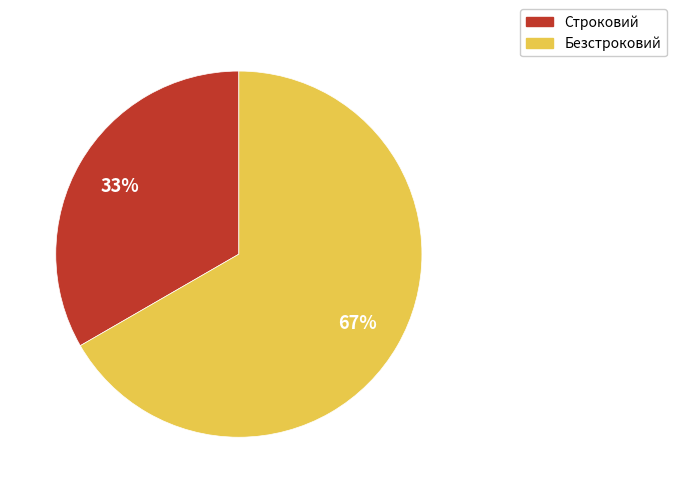

How many segments does this pie chart have?

2